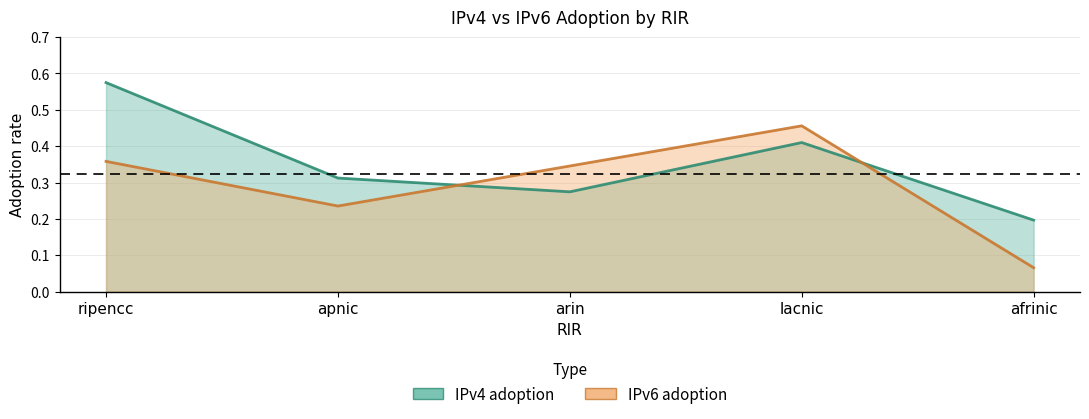

At arin, list the series in order from smallest to largest.

IPv4 adoption, IPv6 adoption